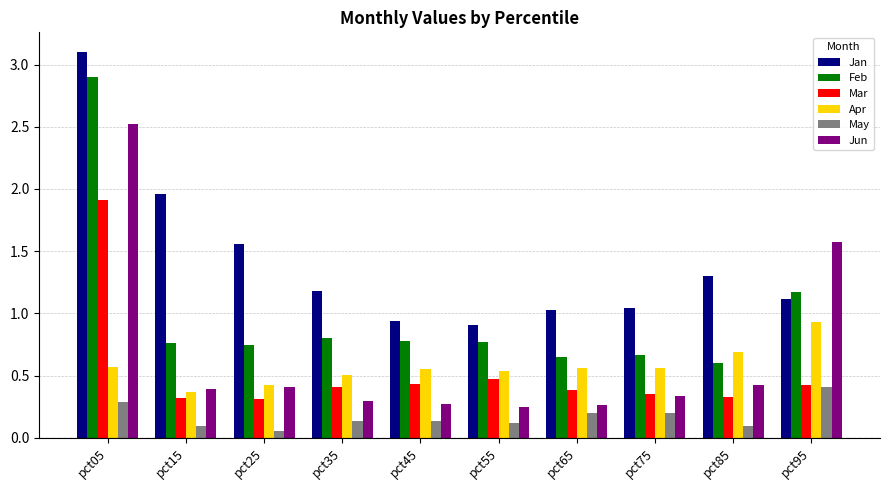

Does the chart contain stacked bars?

No